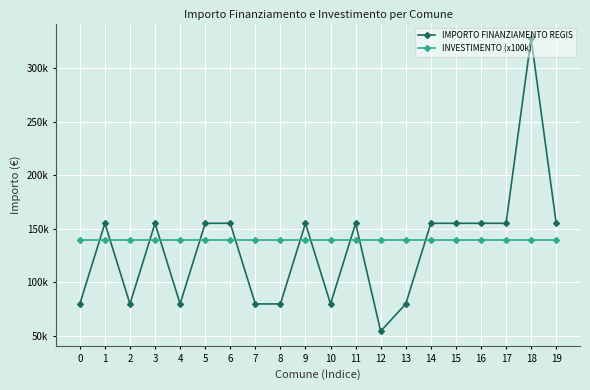

At which category does IMPORTO FINANZIAMENTO REGIS reach its first local peak?

1